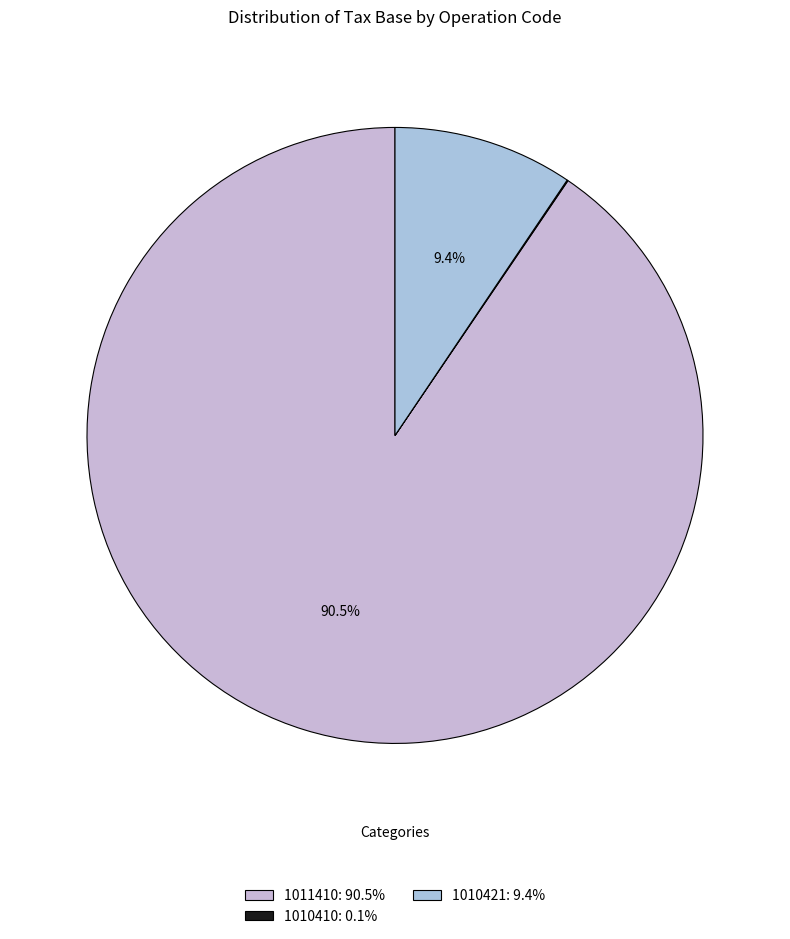

To the nearest percent, what is the difference between the 1010421 and 1011410 slice percentages?

81%